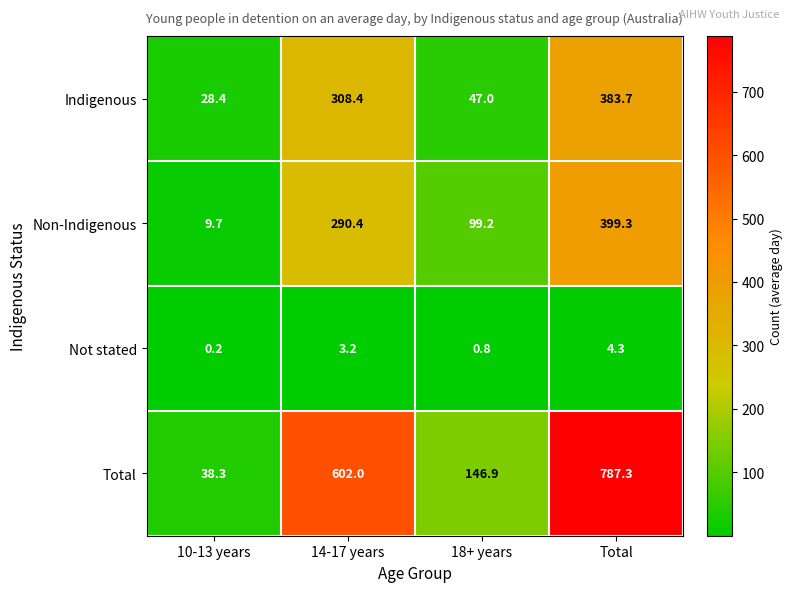

Is it true that Not stated equals 4.3 at Total?

True